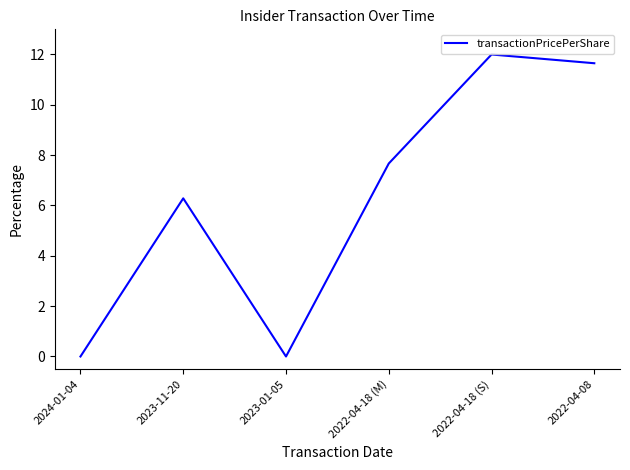

True or false: the data shows 6.3 at 2023-11-20.

True